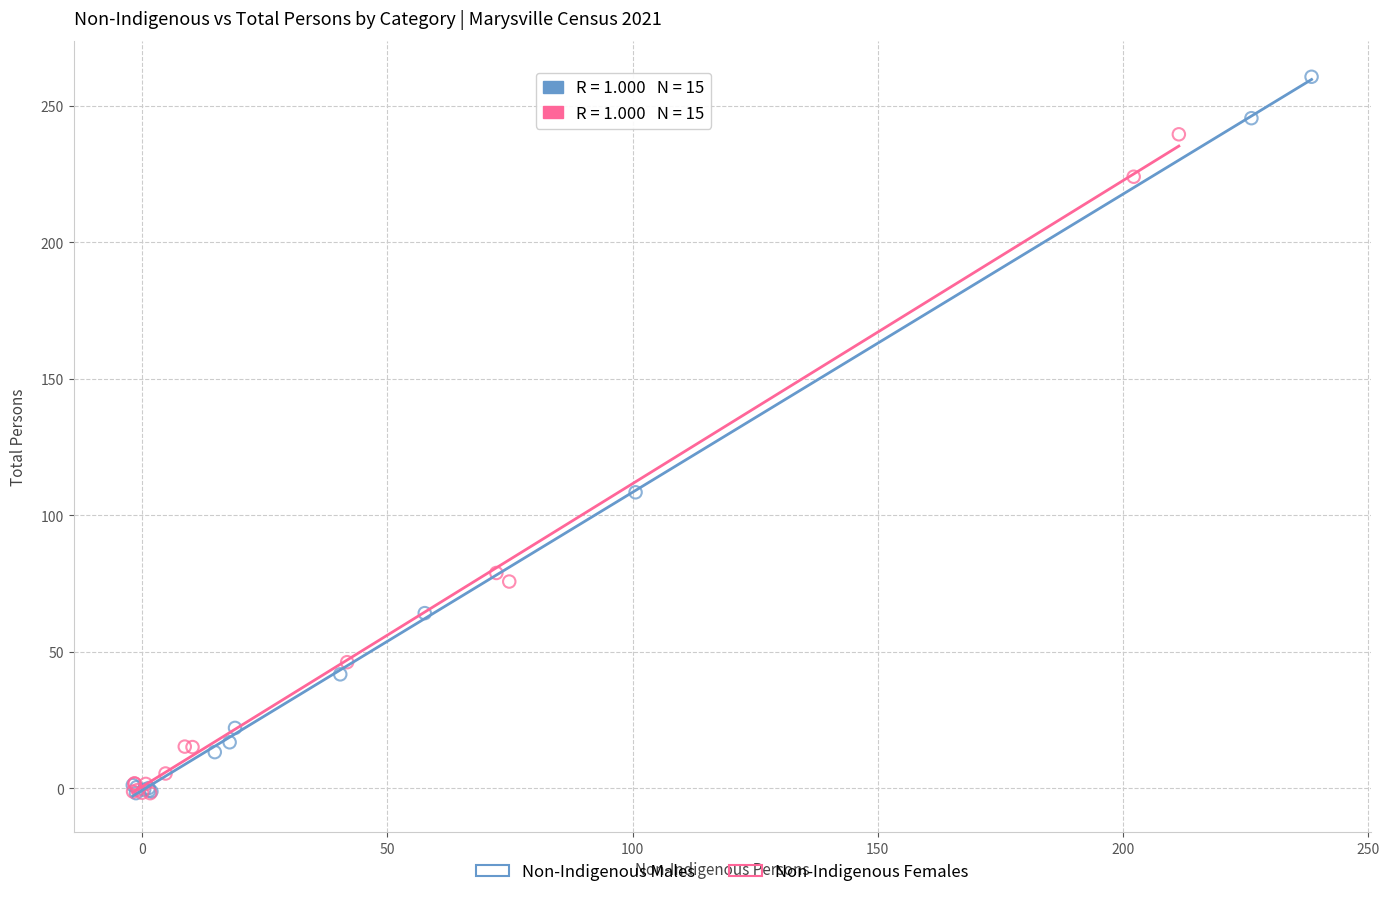

Which series contains the highest Y value?

Non-Indigenous Males